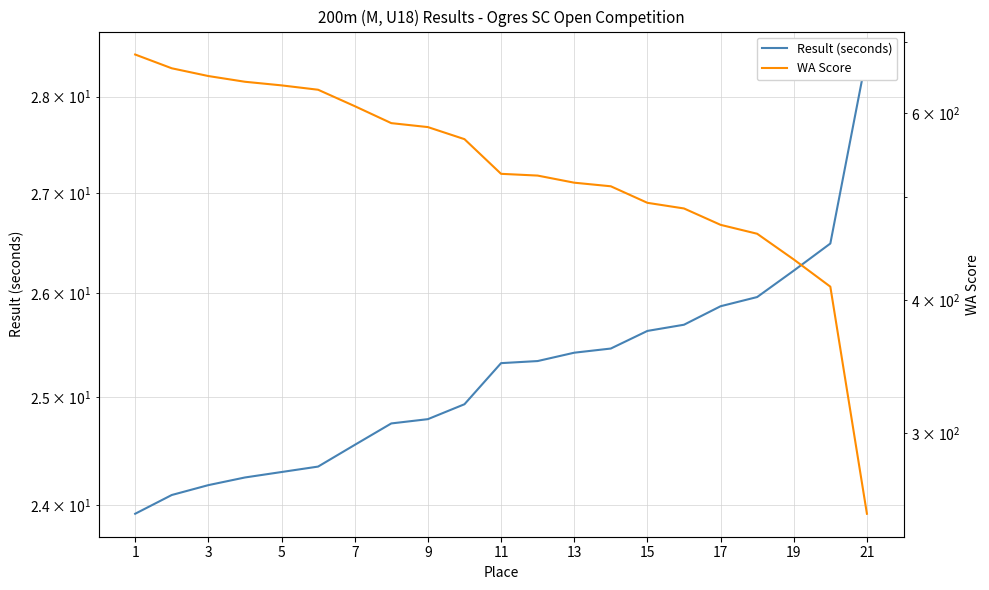

Between 3 and 20, which is larger?

20